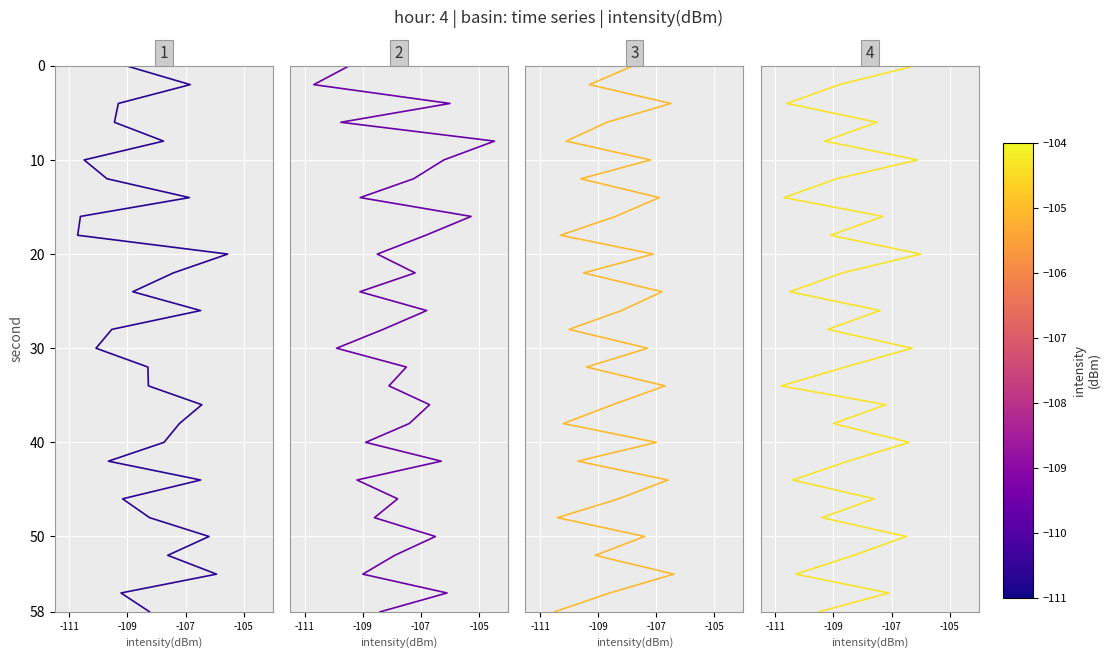

True or false: minute=0 has more than 0 interior local peaks.

False